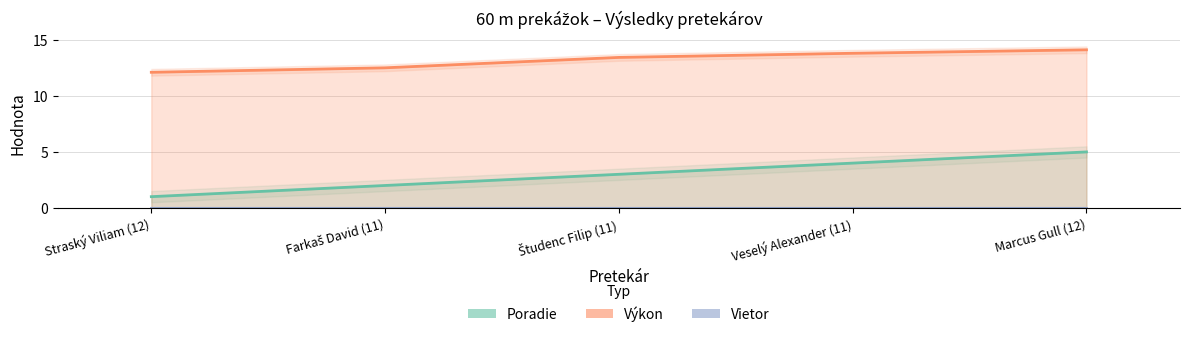

Reading right to left, what are all the values shown in this chart?

Poradie: 5.0	4.0	3.0	2.0	1.0
Výkon: 14.1	13.8	13.4	12.5	12.1
Vietor: 0.0	0.0	0.0	0.0	0.0